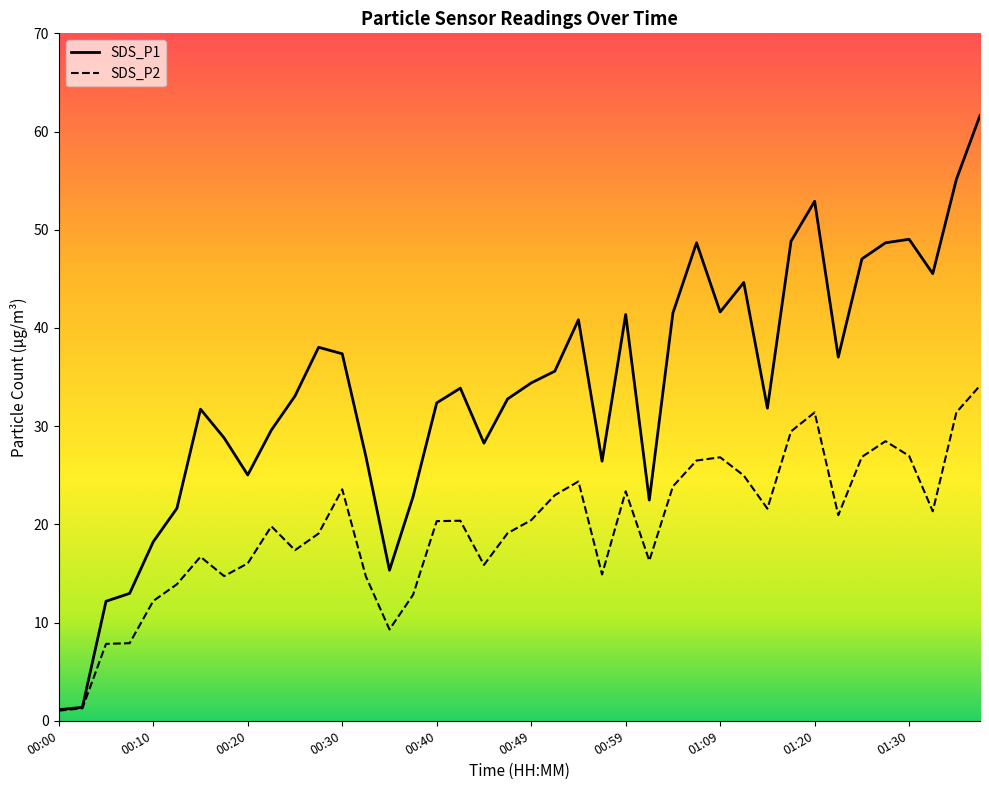

What is the difference between the maximum and minimum values in the SDS_P2 series?

33.1